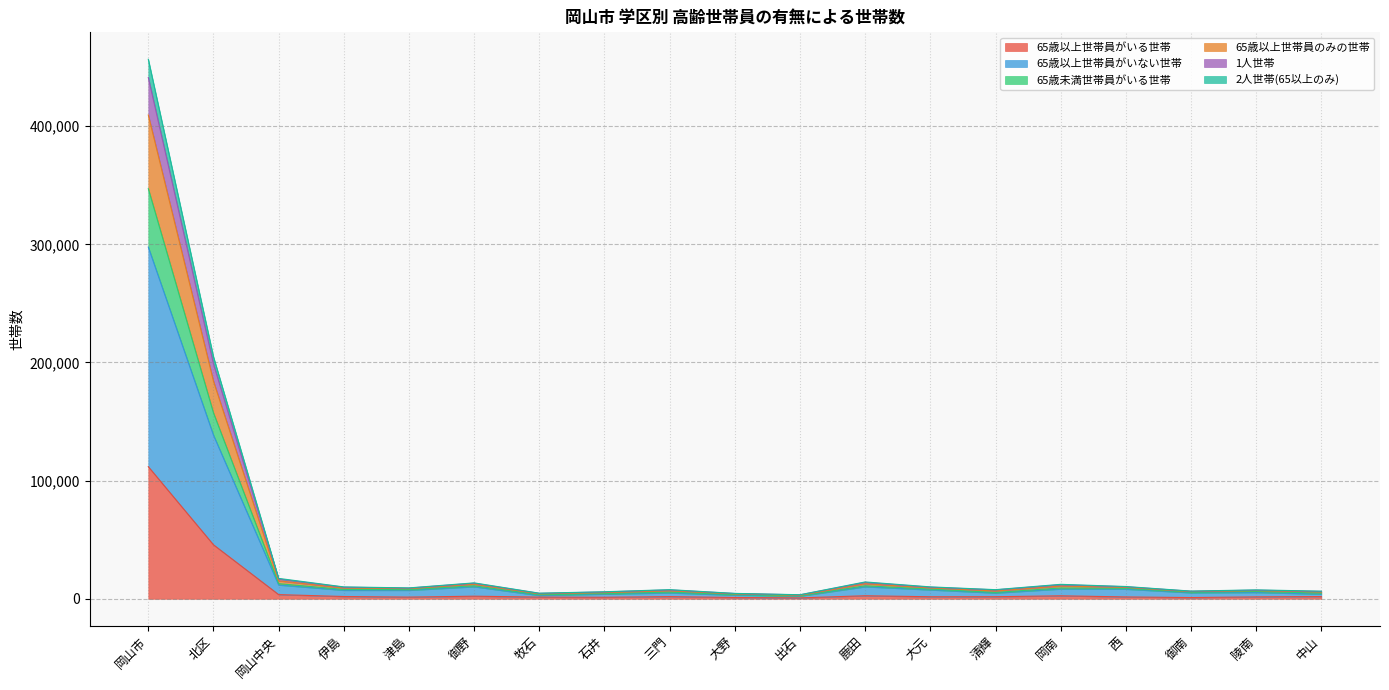

True or false: 1人世帯 has a value of 12359 at 御野.

True